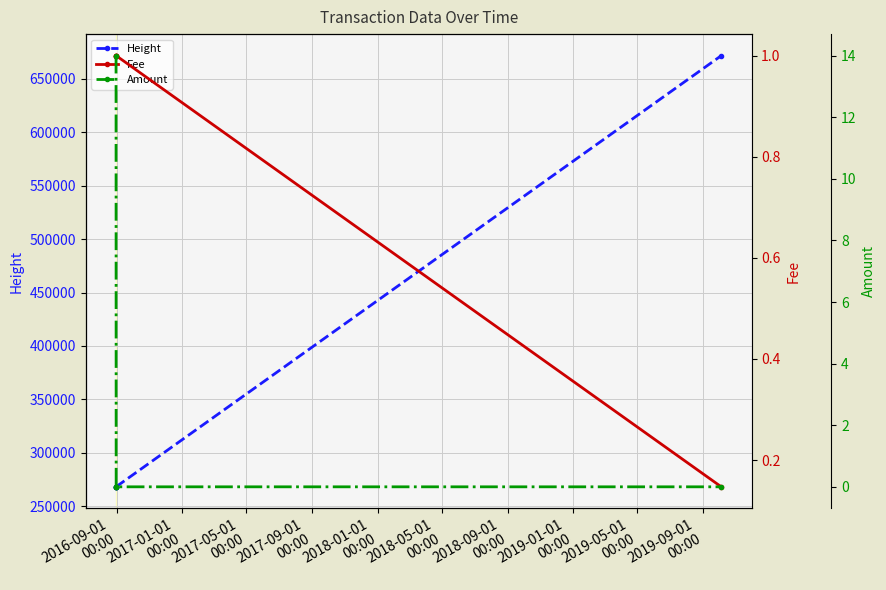

True or false: Height has more than 2 interior local peaks.

False